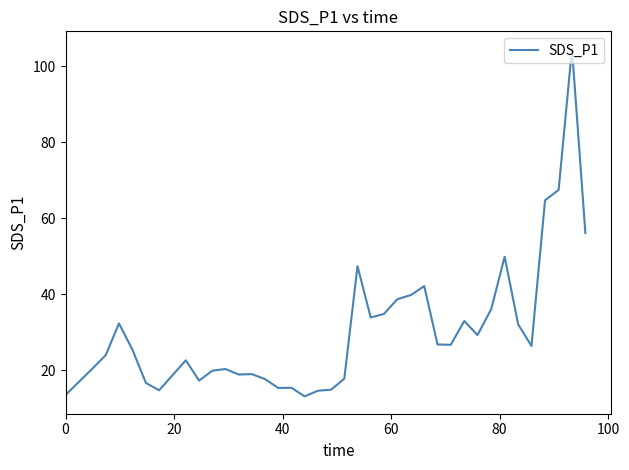

What is the greatest value displayed?

104.6